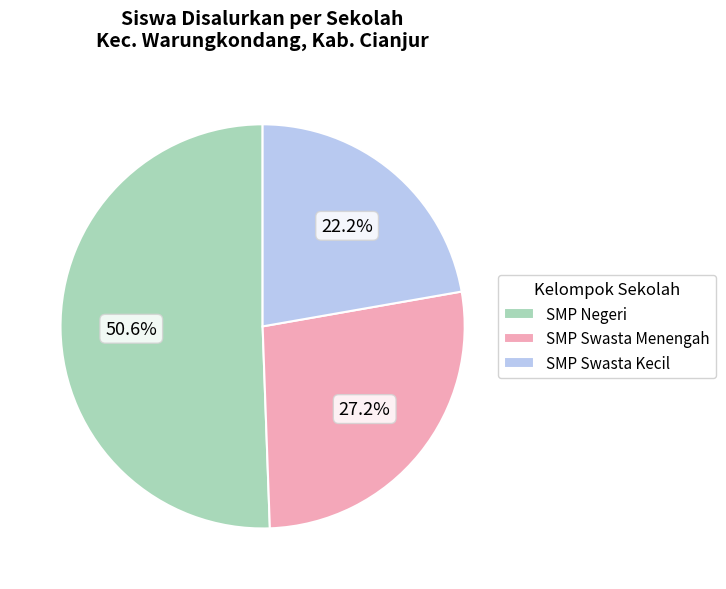

Rank the categories by value from highest to lowest.

SMP Negeri, SMP Swasta Menengah, SMP Swasta Kecil